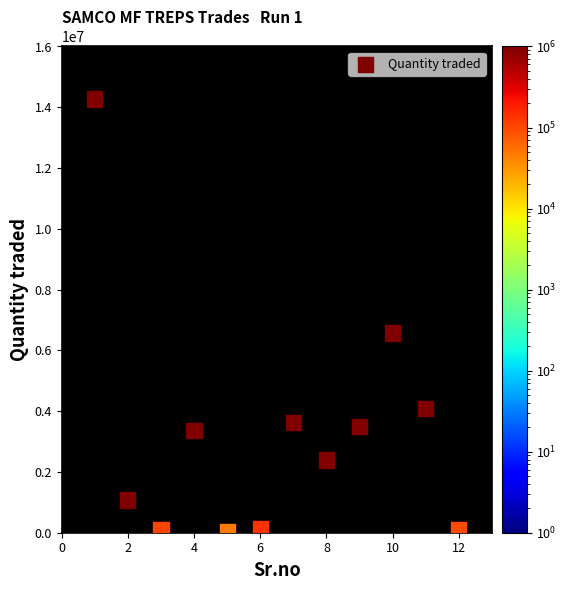

What is the range of X values (max minus min)?

11